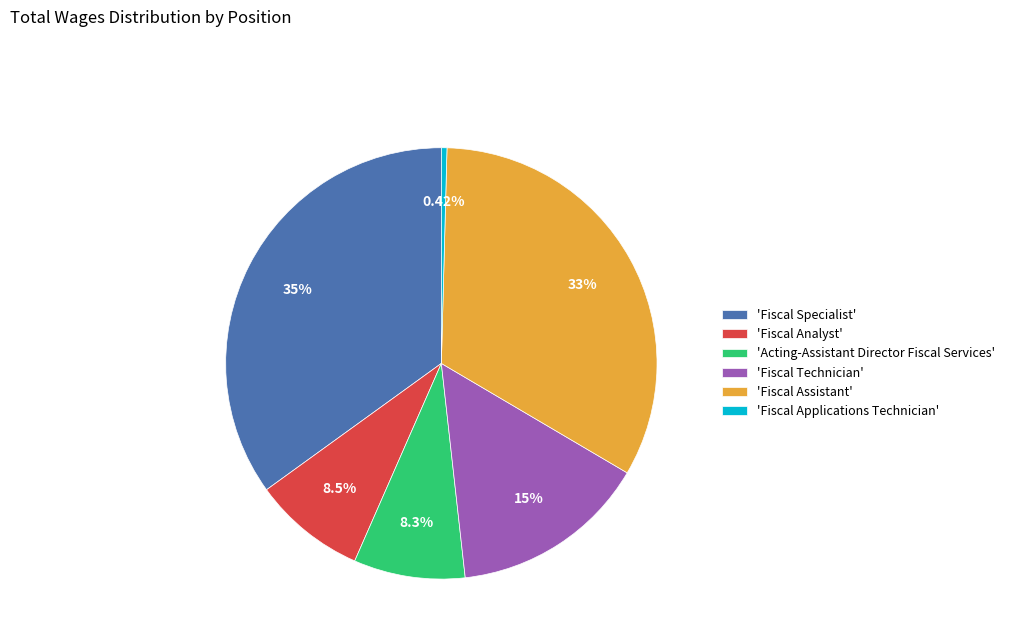

Is 'Acting-Assistant Director Fiscal Services' the majority of the pie?

No